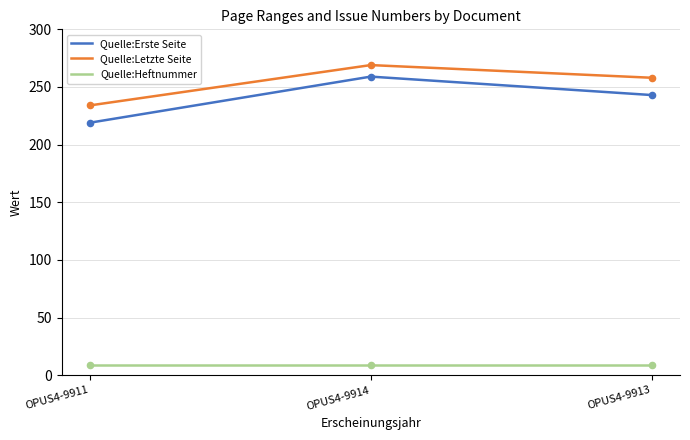

What is the spread (max minus min) of values at OPUS4-9914?

260